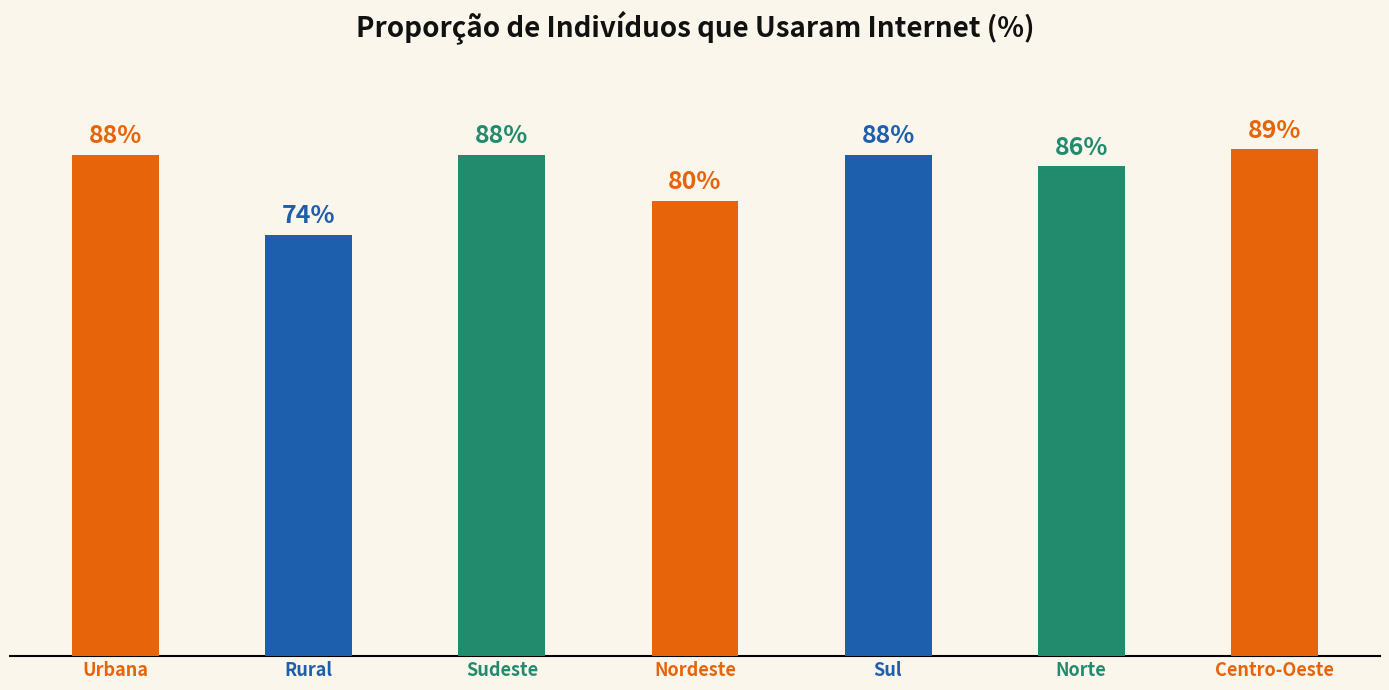

Which category has the highest value across all series?

Centro-Oeste